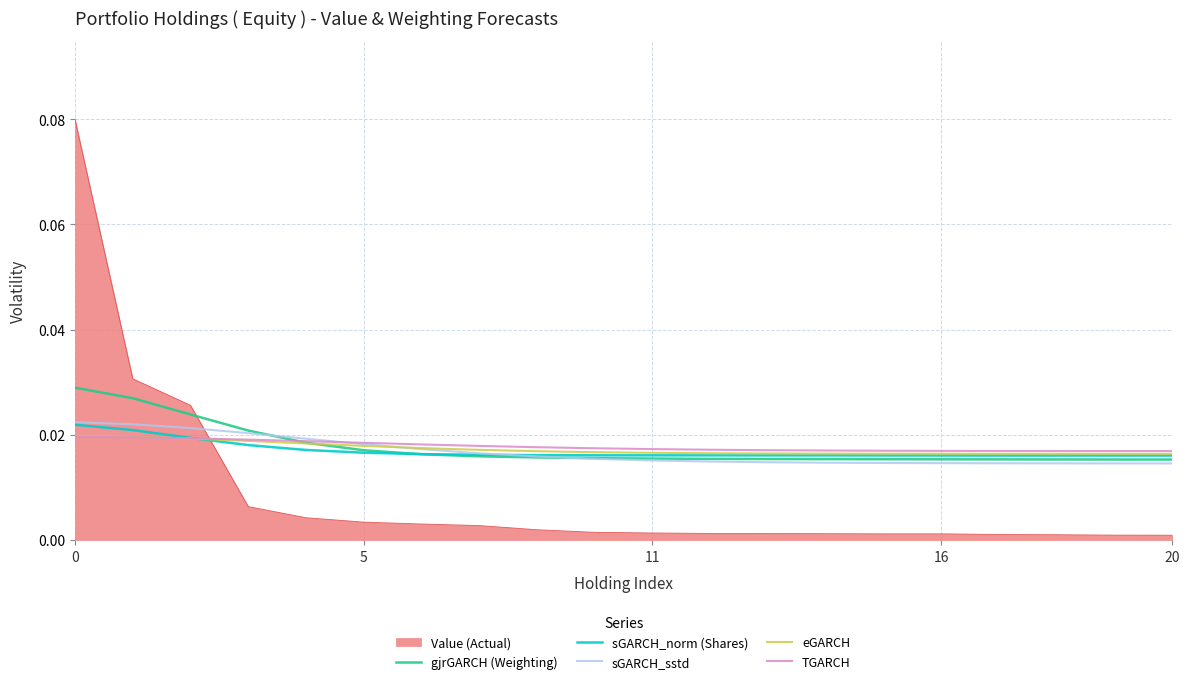

How many lines are shown in the chart?

6